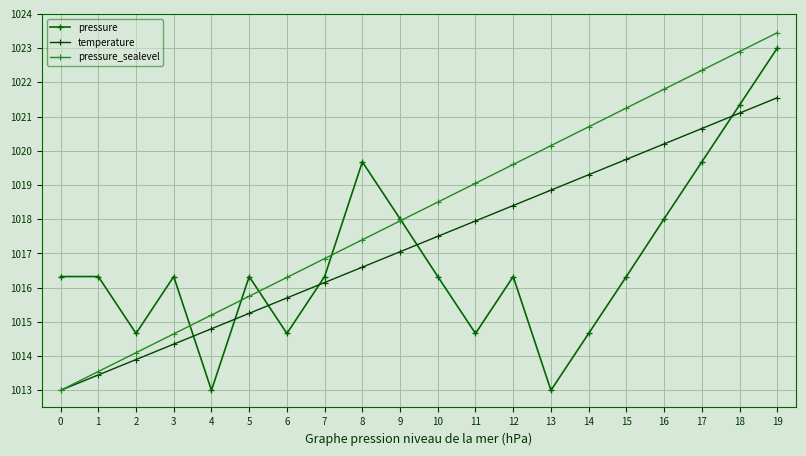

After their last crossing, which series has the higher values: pressure or temperature?

pressure